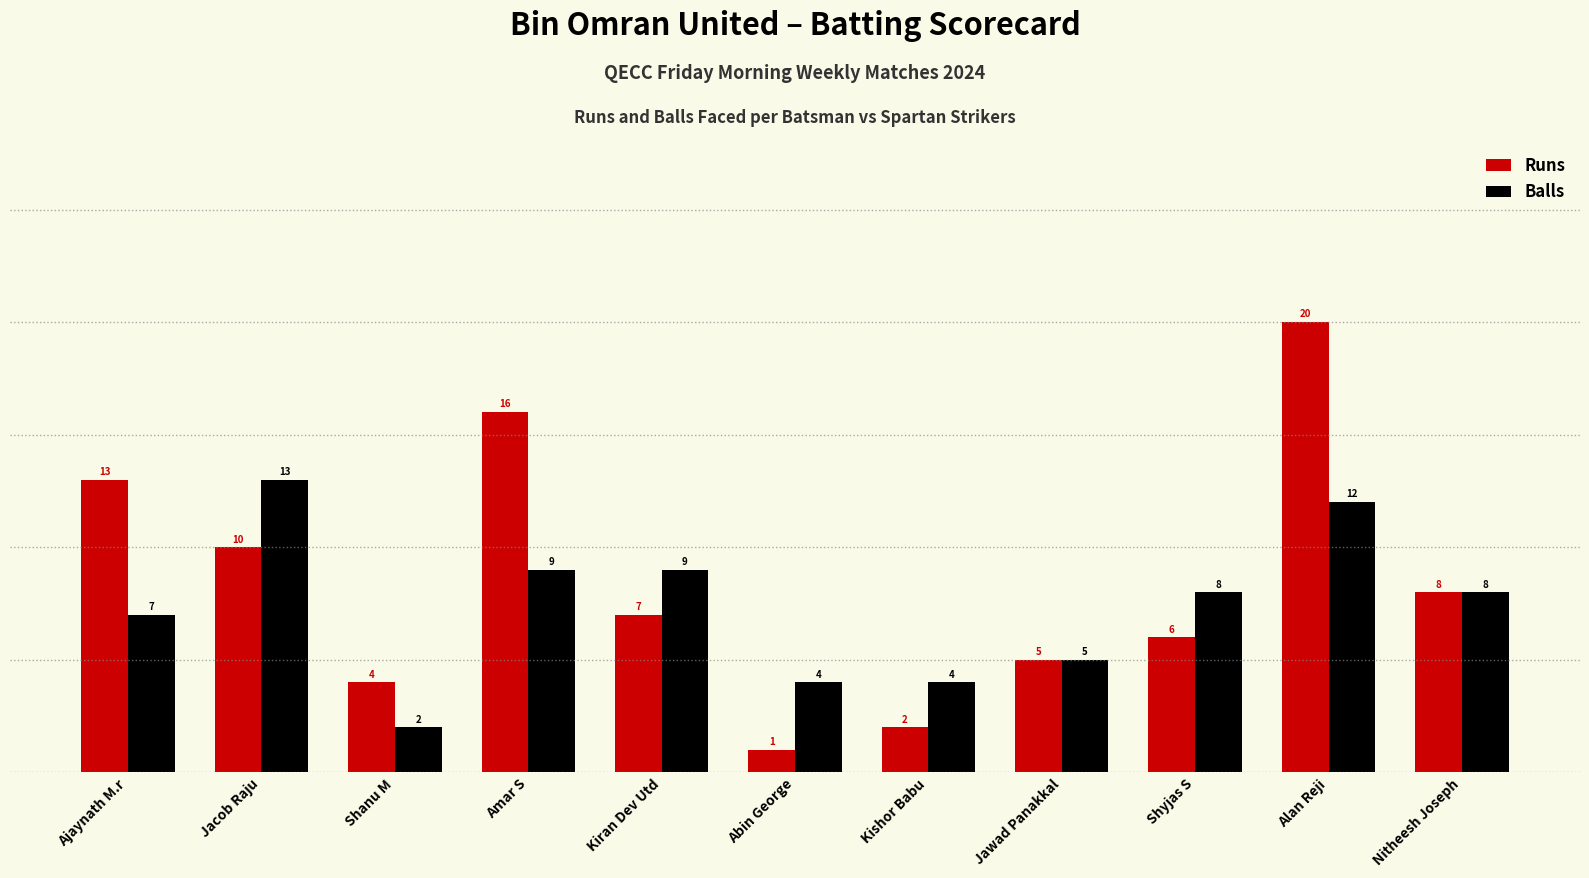

Reading left to right, what are all the values shown in this chart?

Runs: Ajaynath M.r=13	Jacob Raju=10	Shanu M=4	Amar S=16	Kiran Dev Utd=7	Abin George=1	Kishor Babu=2	Jawad Panakkal=5	Shyjas S=6	Alan Reji=20	Nitheesh Joseph=8
Balls: Ajaynath M.r=7	Jacob Raju=13	Shanu M=2	Amar S=9	Kiran Dev Utd=9	Abin George=4	Kishor Babu=4	Jawad Panakkal=5	Shyjas S=8	Alan Reji=12	Nitheesh Joseph=8